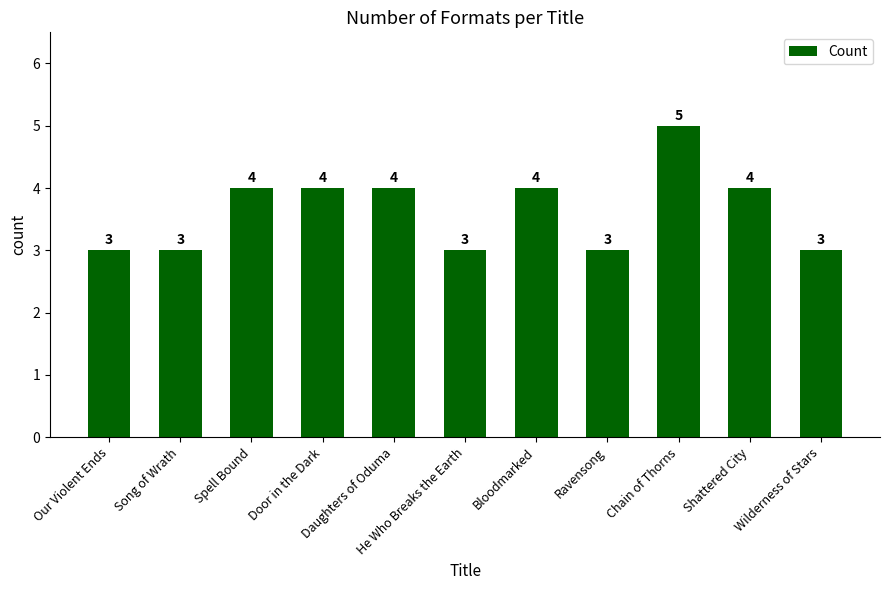

What is the change in value from Song of Wrath to Daughters of Oduma?

+1